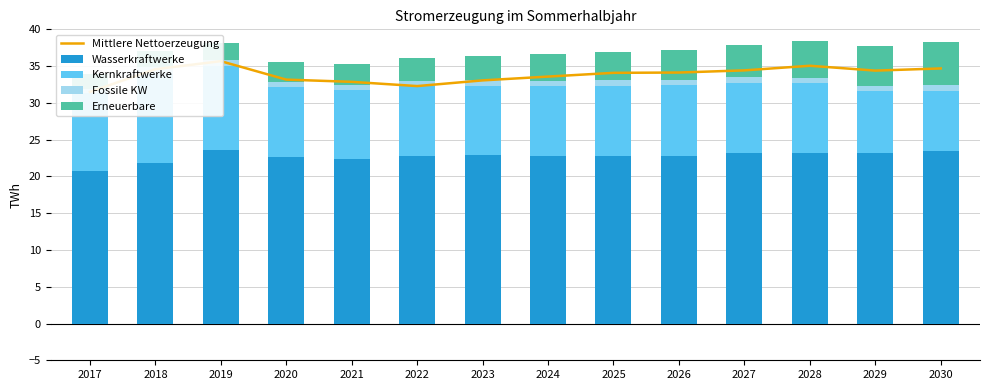

What is the value of the Erneuerbare bar at the 7th from the left?

3.4